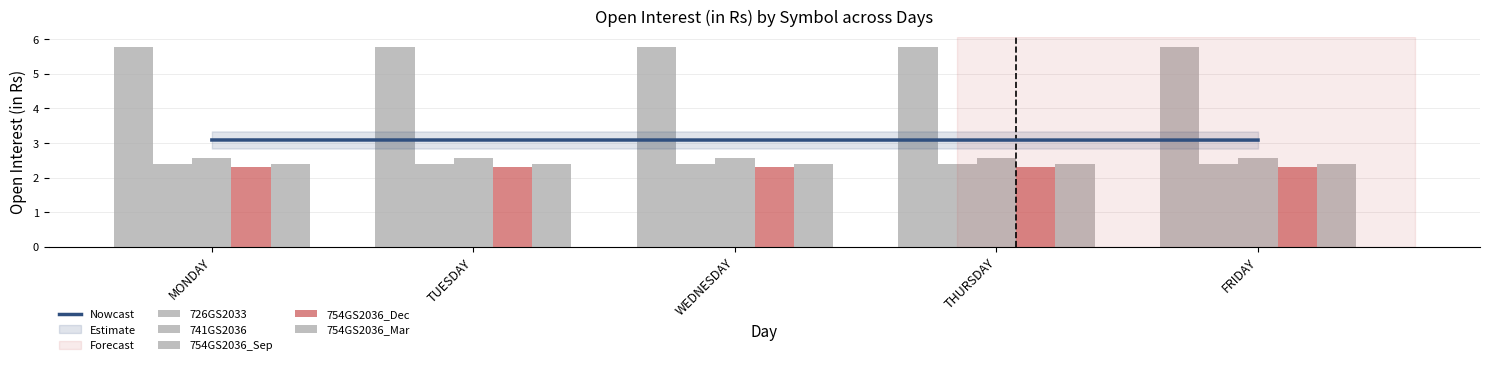

Which series has the largest total across all categories?

726GS2033